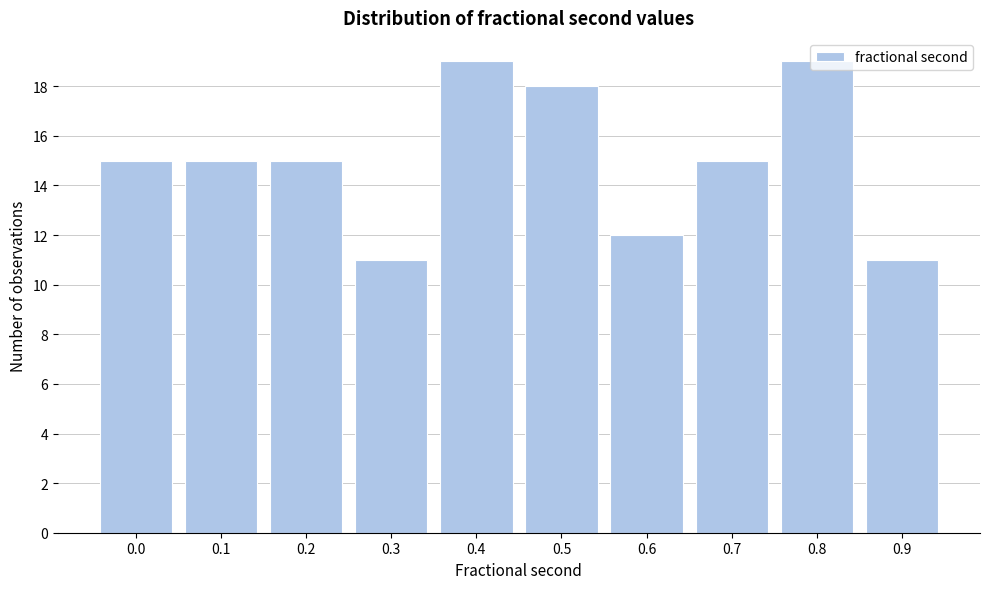

What is the greatest value displayed?

19